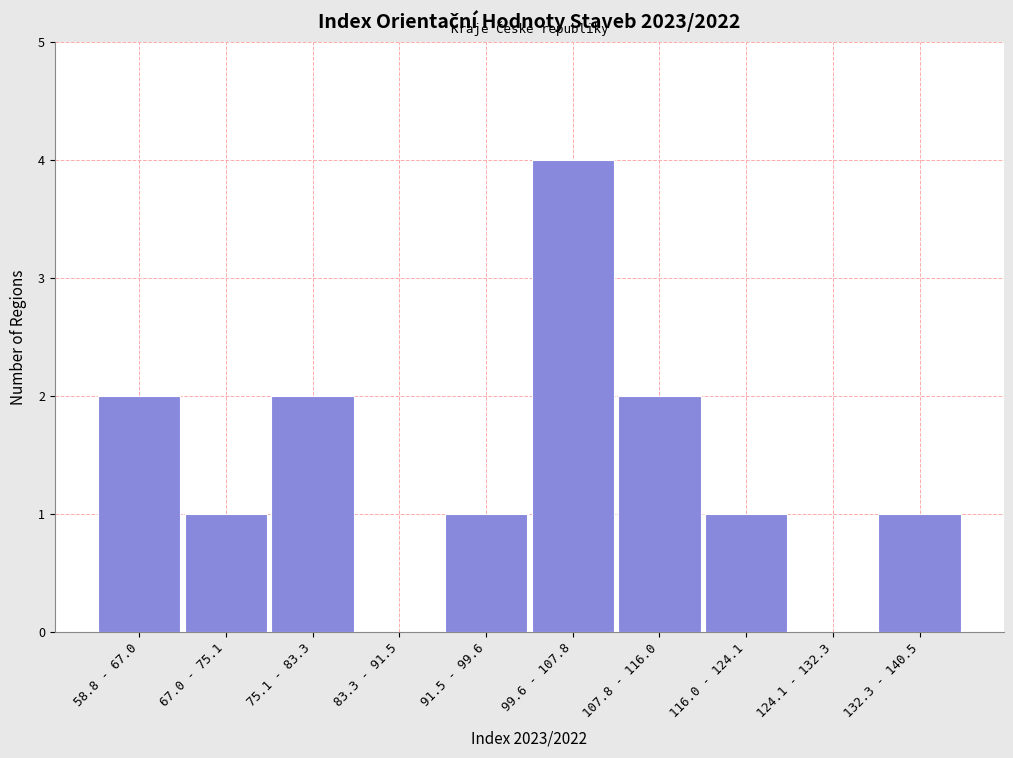

Reading left to right, transcribe all the data shown in this chart.

58.8 - 67.0=2	67.0 - 75.1=1	75.1 - 83.3=2	83.3 - 91.5=0	91.5 - 99.6=1	99.6 - 107.8=4	107.8 - 116.0=2	116.0 - 124.1=1	124.1 - 132.3=0	132.3 - 140.5=1